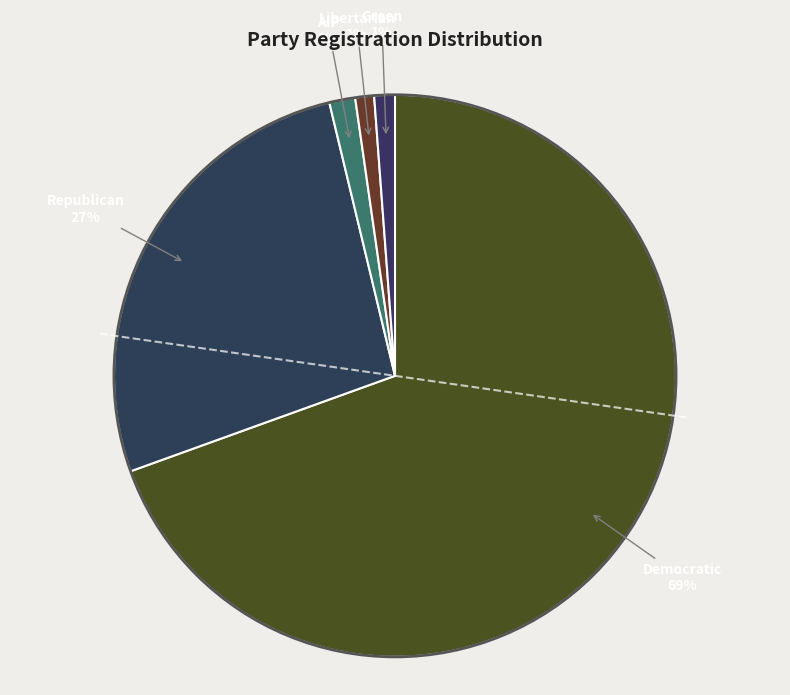

Is the sum of Democratic and AIP greater than half?

Yes